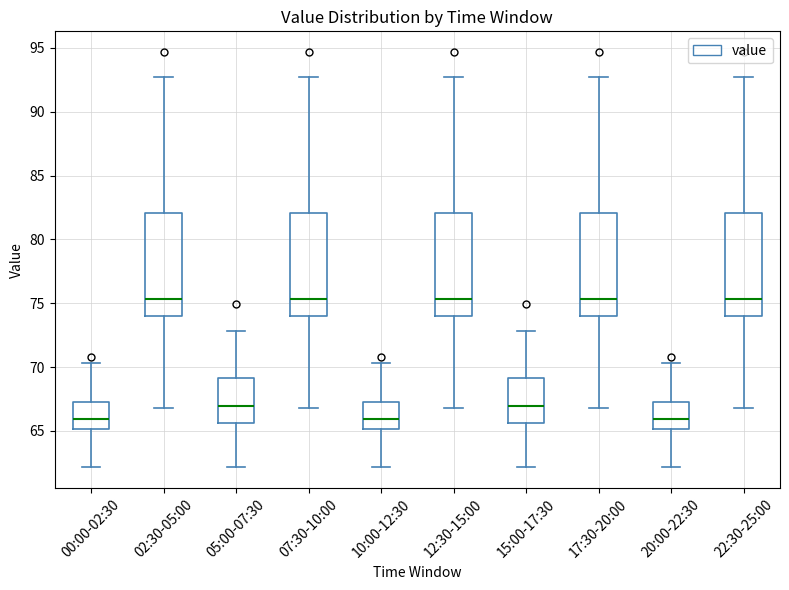

Reading left to right, read every box against the y-axis: the position of its median line, the range the box covers, and the ends of its whiskers. The values are not printed on the chart, so give them approximately, as read against the axis.

00:00-02:30: median 66.0, box 65.0 to 67.5, whiskers 62.0 to 70.5
02:30-05:00: median 75.5, box 74.0 to 82.0, whiskers 67.0 to 92.5
05:00-07:30: median 67.0, box 65.5 to 69.0, whiskers 62.0 to 73.0
07:30-10:00: median 75.5, box 74.0 to 82.0, whiskers 67.0 to 92.5
10:00-12:30: median 66.0, box 65.0 to 67.5, whiskers 62.0 to 70.5
12:30-15:00: median 75.5, box 74.0 to 82.0, whiskers 67.0 to 92.5
15:00-17:30: median 67.0, box 65.5 to 69.0, whiskers 62.0 to 73.0
17:30-20:00: median 75.5, box 74.0 to 82.0, whiskers 67.0 to 92.5
20:00-22:30: median 66.0, box 65.0 to 67.5, whiskers 62.0 to 70.5
22:30-25:00: median 75.5, box 74.0 to 82.0, whiskers 67.0 to 92.5